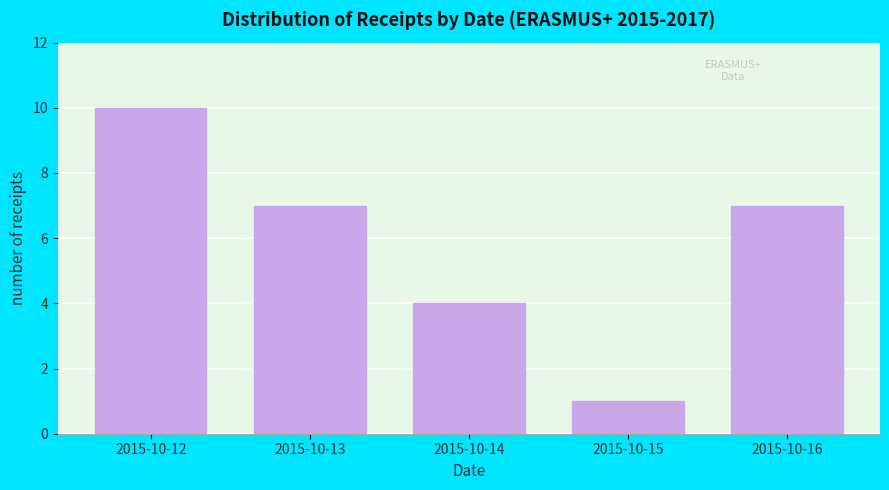

Reading left to right, list all the values displayed in this chart.

2015-10-12=10	2015-10-13=7	2015-10-14=4	2015-10-15=1	2015-10-16=7